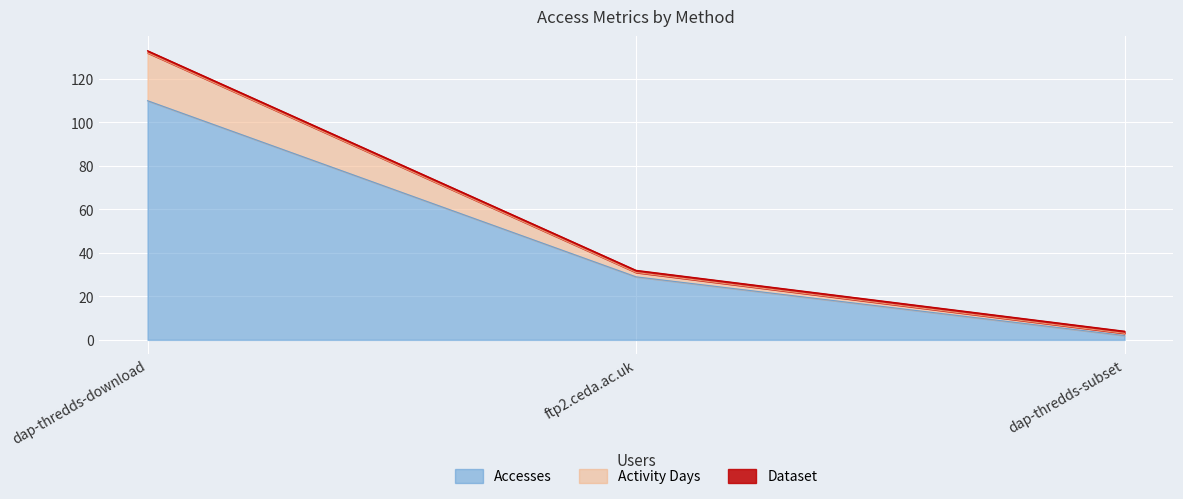

Where does the Accesses series first go above 29?

dap-thredds-download